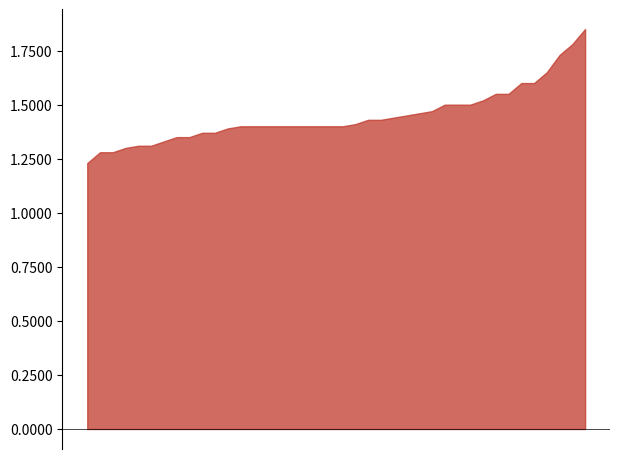

At which category is the sum across all series the highest?

01:26